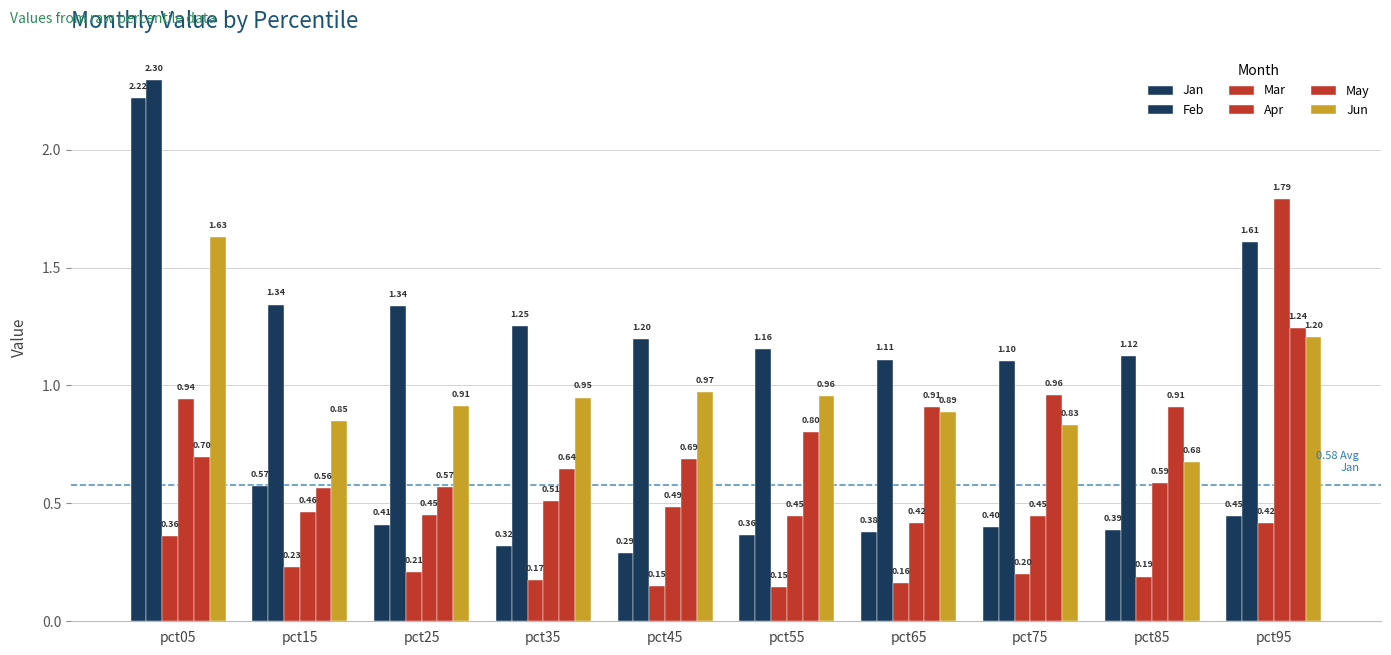

At how many categories does at least one series exceed 1?

10